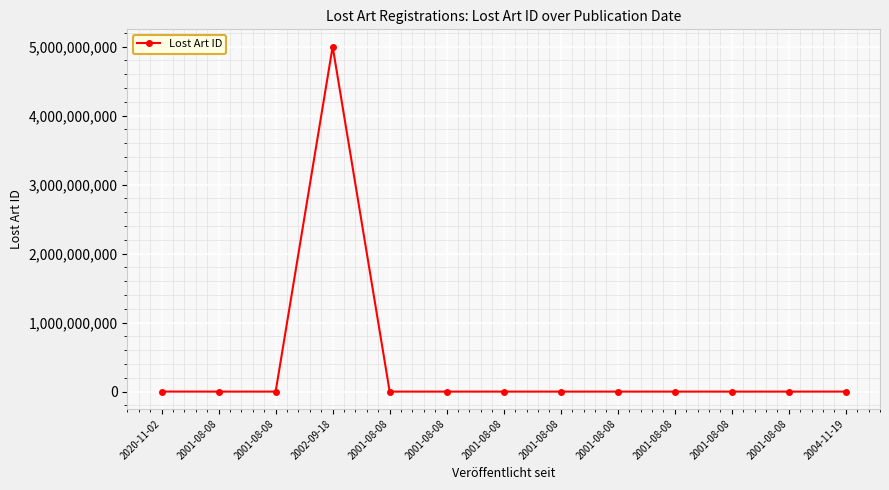

Between 2001-08-08 and 2002-09-18, which is larger?

2002-09-18